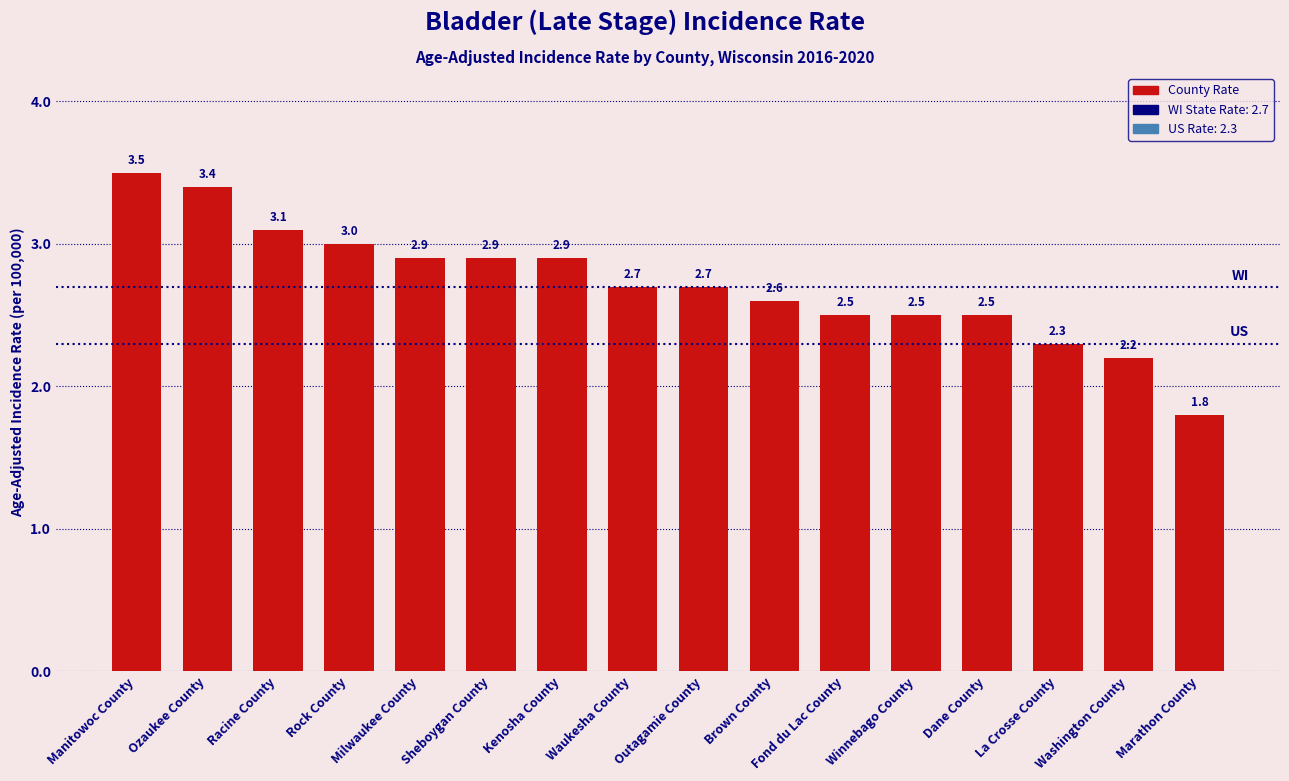

Is it true that the value at La Crosse County is 2.3?

True